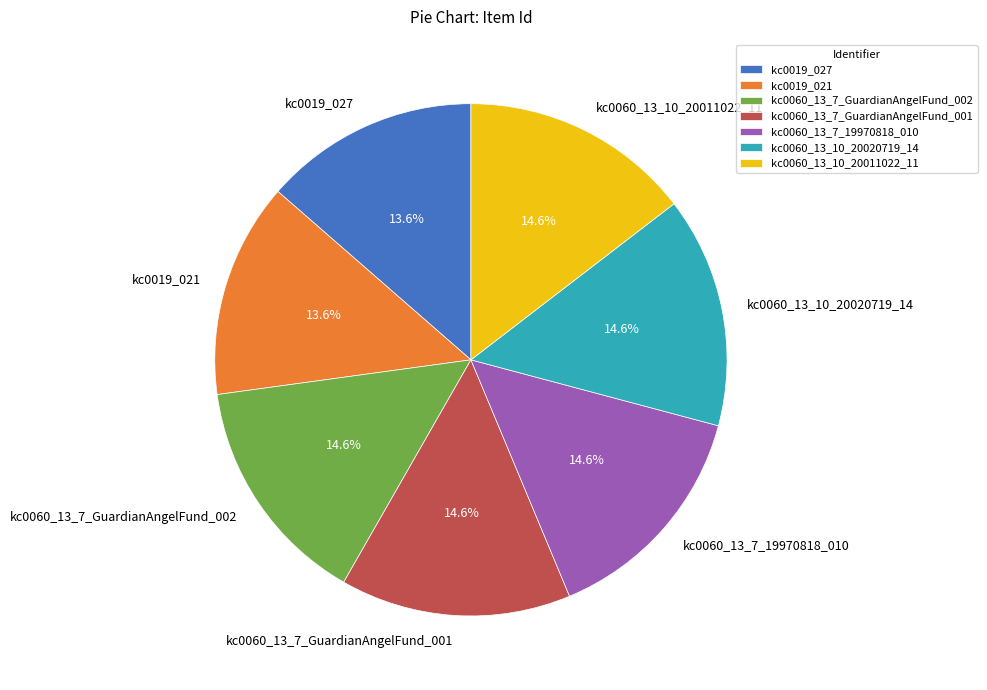

Is the sum of kc0060_13_10_20011022_11 and kc0060_13_10_20020719_14 greater than half?

No